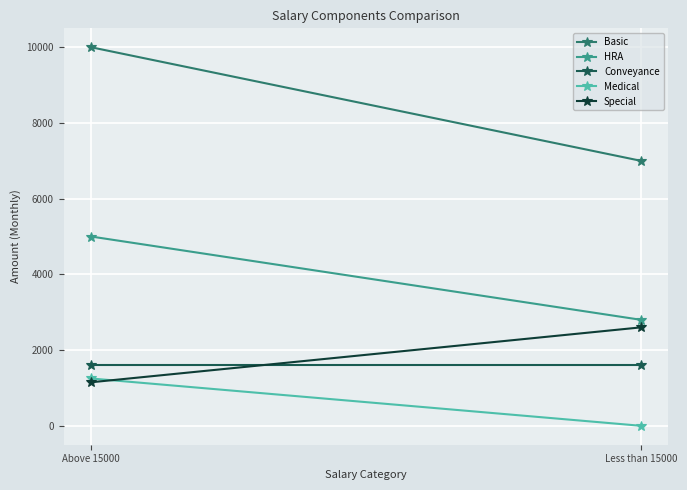

Which has a higher value, Less than 15000 or Above 15000?

Above 15000